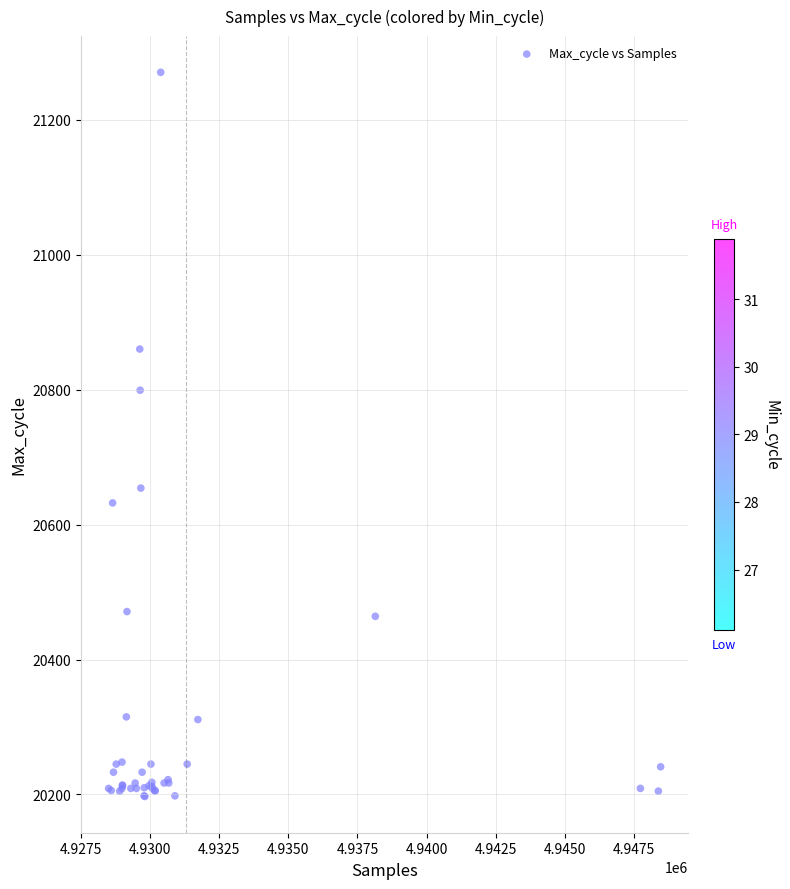

What Y value in the scatter plot is closest to 20733?

20799